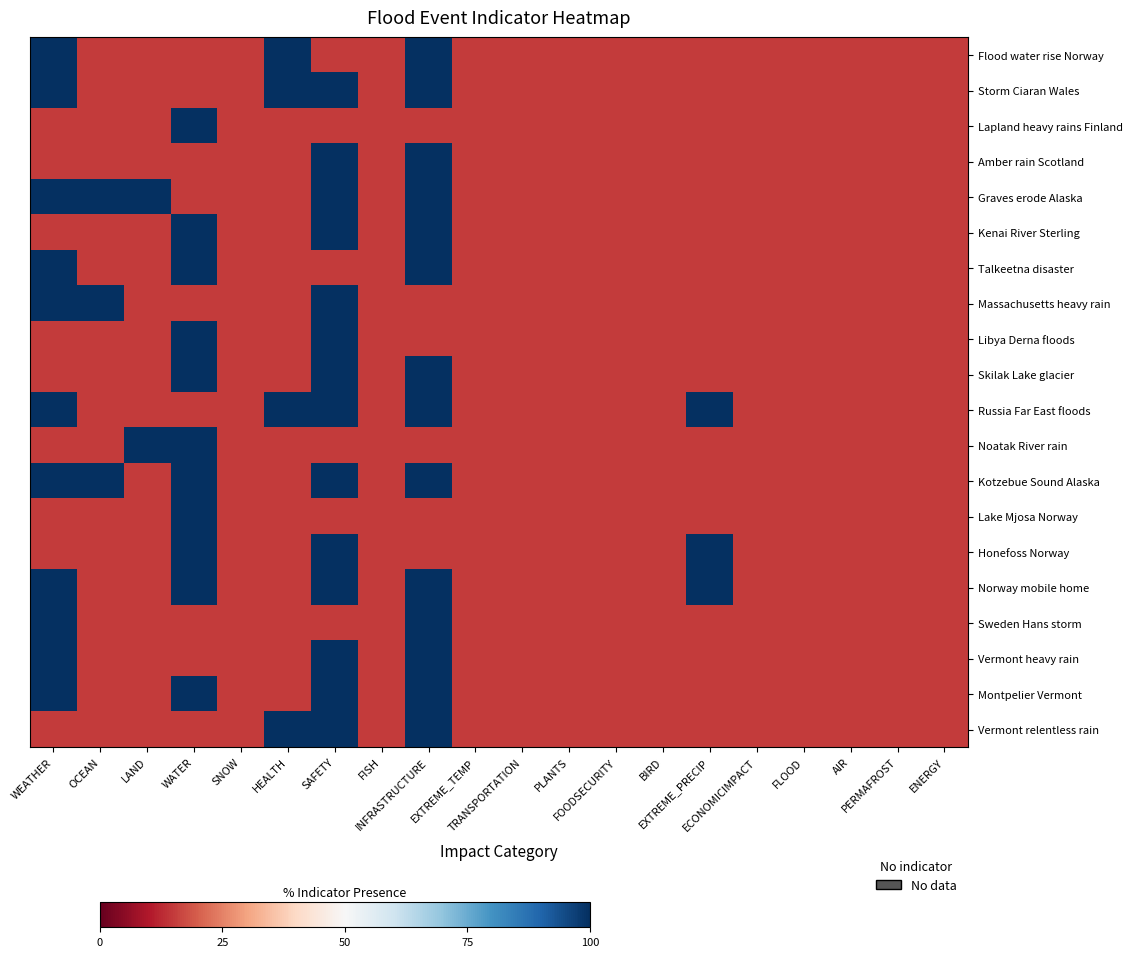

Reading left to right, list all the values displayed in this chart.

Flood water rise Norway: WEATHER=100	OCEAN=15	LAND=15	WATER=15	SNOW=15	HEALTH=100	SAFETY=15	FISH=15	INFRASTRUCTURE=100	EXTREME_TEMP=15	TRANSPORTATION=15	PLANTS=15	FOODSECURITY=15	BIRD=15	EXTREME_PRECIP=15	ECONOMICIMPACT=15	FLOOD=15	AIR=15	PERMAFROST=15	ENERGY=15
Storm Ciaran Wales: WEATHER=100	OCEAN=15	LAND=15	WATER=15	SNOW=15	HEALTH=100	SAFETY=100	FISH=15	INFRASTRUCTURE=100	EXTREME_TEMP=15	TRANSPORTATION=15	PLANTS=15	FOODSECURITY=15	BIRD=15	EXTREME_PRECIP=15	ECONOMICIMPACT=15	FLOOD=15	AIR=15	PERMAFROST=15	ENERGY=15
Lapland heavy rains Finland: WEATHER=15	OCEAN=15	LAND=15	WATER=100	SNOW=15	HEALTH=15	SAFETY=15	FISH=15	INFRASTRUCTURE=15	EXTREME_TEMP=15	TRANSPORTATION=15	PLANTS=15	FOODSECURITY=15	BIRD=15	EXTREME_PRECIP=15	ECONOMICIMPACT=15	FLOOD=15	AIR=15	PERMAFROST=15	ENERGY=15
Amber rain Scotland: WEATHER=15	OCEAN=15	LAND=15	WATER=15	SNOW=15	HEALTH=15	SAFETY=100	FISH=15	INFRASTRUCTURE=100	EXTREME_TEMP=15	TRANSPORTATION=15	PLANTS=15	FOODSECURITY=15	BIRD=15	EXTREME_PRECIP=15	ECONOMICIMPACT=15	FLOOD=15	AIR=15	PERMAFROST=15	ENERGY=15
Graves erode Alaska: WEATHER=100	OCEAN=100	LAND=100	WATER=15	SNOW=15	HEALTH=15	SAFETY=100	FISH=15	INFRASTRUCTURE=100	EXTREME_TEMP=15	TRANSPORTATION=15	PLANTS=15	FOODSECURITY=15	BIRD=15	EXTREME_PRECIP=15	ECONOMICIMPACT=15	FLOOD=15	AIR=15	PERMAFROST=15	ENERGY=15
Kenai River Sterling: WEATHER=15	OCEAN=15	LAND=15	WATER=100	SNOW=15	HEALTH=15	SAFETY=100	FISH=15	INFRASTRUCTURE=100	EXTREME_TEMP=15	TRANSPORTATION=15	PLANTS=15	FOODSECURITY=15	BIRD=15	EXTREME_PRECIP=15	ECONOMICIMPACT=15	FLOOD=15	AIR=15	PERMAFROST=15	ENERGY=15
Talkeetna disaster: WEATHER=100	OCEAN=15	LAND=15	WATER=100	SNOW=15	HEALTH=15	SAFETY=15	FISH=15	INFRASTRUCTURE=100	EXTREME_TEMP=15	TRANSPORTATION=15	PLANTS=15	FOODSECURITY=15	BIRD=15	EXTREME_PRECIP=15	ECONOMICIMPACT=15	FLOOD=15	AIR=15	PERMAFROST=15	ENERGY=15
Massachusetts heavy rain: WEATHER=100	OCEAN=100	LAND=15	WATER=15	SNOW=15	HEALTH=15	SAFETY=100	FISH=15	INFRASTRUCTURE=15	EXTREME_TEMP=15	TRANSPORTATION=15	PLANTS=15	FOODSECURITY=15	BIRD=15	EXTREME_PRECIP=15	ECONOMICIMPACT=15	FLOOD=15	AIR=15	PERMAFROST=15	ENERGY=15
Libya Derna floods: WEATHER=15	OCEAN=15	LAND=15	WATER=100	SNOW=15	HEALTH=15	SAFETY=100	FISH=15	INFRASTRUCTURE=15	EXTREME_TEMP=15	TRANSPORTATION=15	PLANTS=15	FOODSECURITY=15	BIRD=15	EXTREME_PRECIP=15	ECONOMICIMPACT=15	FLOOD=15	AIR=15	PERMAFROST=15	ENERGY=15
Skilak Lake glacier: WEATHER=15	OCEAN=15	LAND=15	WATER=100	SNOW=15	HEALTH=15	SAFETY=100	FISH=15	INFRASTRUCTURE=100	EXTREME_TEMP=15	TRANSPORTATION=15	PLANTS=15	FOODSECURITY=15	BIRD=15	EXTREME_PRECIP=15	ECONOMICIMPACT=15	FLOOD=15	AIR=15	PERMAFROST=15	ENERGY=15
Russia Far East floods: WEATHER=100	OCEAN=15	LAND=15	WATER=15	SNOW=15	HEALTH=100	SAFETY=100	FISH=15	INFRASTRUCTURE=100	EXTREME_TEMP=15	TRANSPORTATION=15	PLANTS=15	FOODSECURITY=15	BIRD=15	EXTREME_PRECIP=100	ECONOMICIMPACT=15	FLOOD=15	AIR=15	PERMAFROST=15	ENERGY=15
Noatak River rain: WEATHER=15	OCEAN=15	LAND=100	WATER=100	SNOW=15	HEALTH=15	SAFETY=15	FISH=15	INFRASTRUCTURE=15	EXTREME_TEMP=15	TRANSPORTATION=15	PLANTS=15	FOODSECURITY=15	BIRD=15	EXTREME_PRECIP=15	ECONOMICIMPACT=15	FLOOD=15	AIR=15	PERMAFROST=15	ENERGY=15
Kotzebue Sound Alaska: WEATHER=100	OCEAN=100	LAND=15	WATER=100	SNOW=15	HEALTH=15	SAFETY=100	FISH=15	INFRASTRUCTURE=100	EXTREME_TEMP=15	TRANSPORTATION=15	PLANTS=15	FOODSECURITY=15	BIRD=15	EXTREME_PRECIP=15	ECONOMICIMPACT=15	FLOOD=15	AIR=15	PERMAFROST=15	ENERGY=15
Lake Mjosa Norway: WEATHER=15	OCEAN=15	LAND=15	WATER=100	SNOW=15	HEALTH=15	SAFETY=15	FISH=15	INFRASTRUCTURE=15	EXTREME_TEMP=15	TRANSPORTATION=15	PLANTS=15	FOODSECURITY=15	BIRD=15	EXTREME_PRECIP=15	ECONOMICIMPACT=15	FLOOD=15	AIR=15	PERMAFROST=15	ENERGY=15
Honefoss Norway: WEATHER=15	OCEAN=15	LAND=15	WATER=100	SNOW=15	HEALTH=15	SAFETY=100	FISH=15	INFRASTRUCTURE=15	EXTREME_TEMP=15	TRANSPORTATION=15	PLANTS=15	FOODSECURITY=15	BIRD=15	EXTREME_PRECIP=100	ECONOMICIMPACT=15	FLOOD=15	AIR=15	PERMAFROST=15	ENERGY=15
Norway mobile home: WEATHER=100	OCEAN=15	LAND=15	WATER=100	SNOW=15	HEALTH=15	SAFETY=100	FISH=15	INFRASTRUCTURE=100	EXTREME_TEMP=15	TRANSPORTATION=15	PLANTS=15	FOODSECURITY=15	BIRD=15	EXTREME_PRECIP=100	ECONOMICIMPACT=15	FLOOD=15	AIR=15	PERMAFROST=15	ENERGY=15
Sweden Hans storm: WEATHER=100	OCEAN=15	LAND=15	WATER=15	SNOW=15	HEALTH=15	SAFETY=15	FISH=15	INFRASTRUCTURE=100	EXTREME_TEMP=15	TRANSPORTATION=15	PLANTS=15	FOODSECURITY=15	BIRD=15	EXTREME_PRECIP=15	ECONOMICIMPACT=15	FLOOD=15	AIR=15	PERMAFROST=15	ENERGY=15
Vermont heavy rain: WEATHER=100	OCEAN=15	LAND=15	WATER=15	SNOW=15	HEALTH=15	SAFETY=100	FISH=15	INFRASTRUCTURE=100	EXTREME_TEMP=15	TRANSPORTATION=15	PLANTS=15	FOODSECURITY=15	BIRD=15	EXTREME_PRECIP=15	ECONOMICIMPACT=15	FLOOD=15	AIR=15	PERMAFROST=15	ENERGY=15
Montpelier Vermont: WEATHER=100	OCEAN=15	LAND=15	WATER=100	SNOW=15	HEALTH=15	SAFETY=100	FISH=15	INFRASTRUCTURE=100	EXTREME_TEMP=15	TRANSPORTATION=15	PLANTS=15	FOODSECURITY=15	BIRD=15	EXTREME_PRECIP=15	ECONOMICIMPACT=15	FLOOD=15	AIR=15	PERMAFROST=15	ENERGY=15
Vermont relentless rain: WEATHER=15	OCEAN=15	LAND=15	WATER=15	SNOW=15	HEALTH=100	SAFETY=100	FISH=15	INFRASTRUCTURE=100	EXTREME_TEMP=15	TRANSPORTATION=15	PLANTS=15	FOODSECURITY=15	BIRD=15	EXTREME_PRECIP=15	ECONOMICIMPACT=15	FLOOD=15	AIR=15	PERMAFROST=15	ENERGY=15